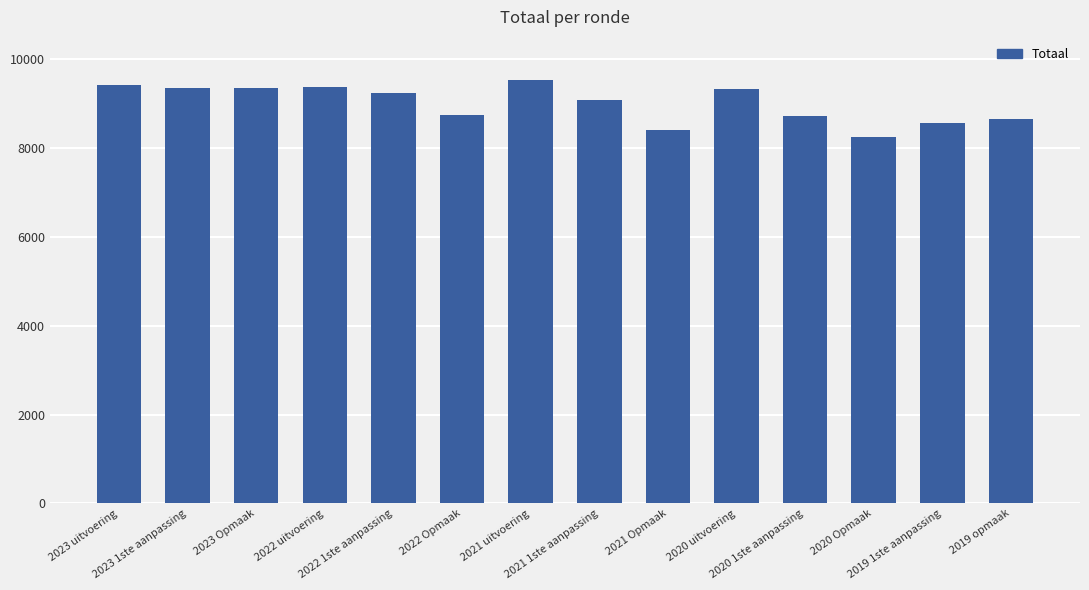

What is the difference between the maximum and second lowest values?

1126